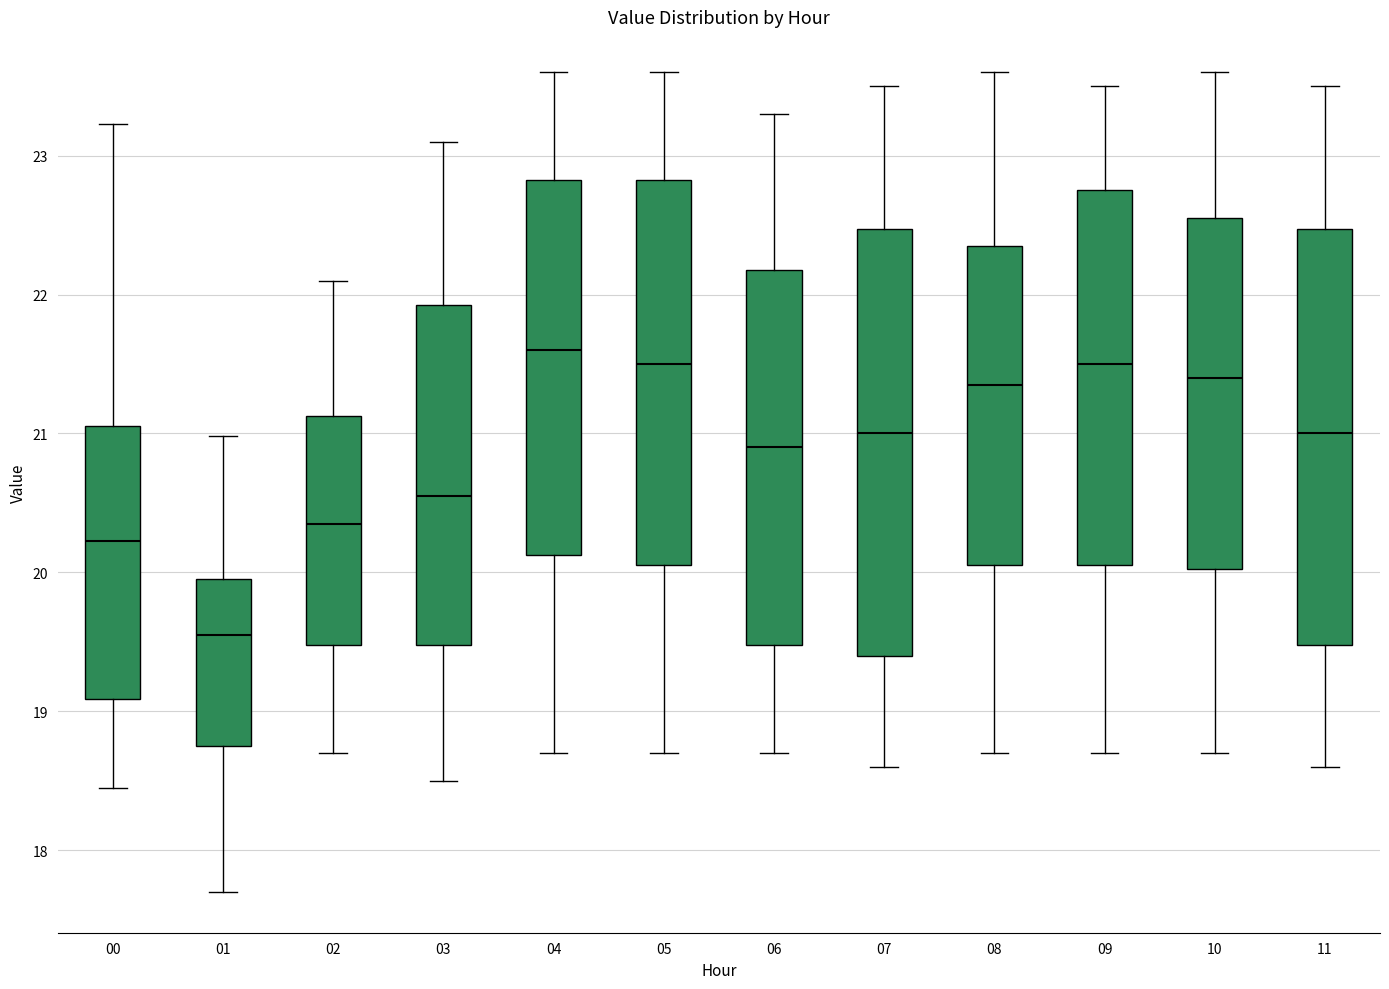

Reading left to right, read every box against the y-axis: the position of its median line, the range the box covers, and the ends of its whiskers. The values are not printed on the chart, so give them approximately, as read against the axis.

00: median 20.2, box 19.1 to 21.1, whiskers 18.5 to 23.2
01: median 19.6, box 18.8 to 20.0, whiskers 17.7 to 21.0
02: median 20.4, box 19.5 to 21.1, whiskers 18.7 to 22.1
03: median 20.6, box 19.5 to 21.9, whiskers 18.5 to 23.1
04: median 21.6, box 20.1 to 22.8, whiskers 18.7 to 23.6
05: median 21.5, box 20.1 to 22.8, whiskers 18.7 to 23.6
06: median 20.9, box 19.5 to 22.2, whiskers 18.7 to 23.3
07: median 21.0, box 19.4 to 22.5, whiskers 18.6 to 23.5
08: median 21.4, box 20.1 to 22.4, whiskers 18.7 to 23.6
09: median 21.5, box 20.1 to 22.8, whiskers 18.7 to 23.5
10: median 21.4, box 20.0 to 22.6, whiskers 18.7 to 23.6
11: median 21.0, box 19.5 to 22.5, whiskers 18.6 to 23.5